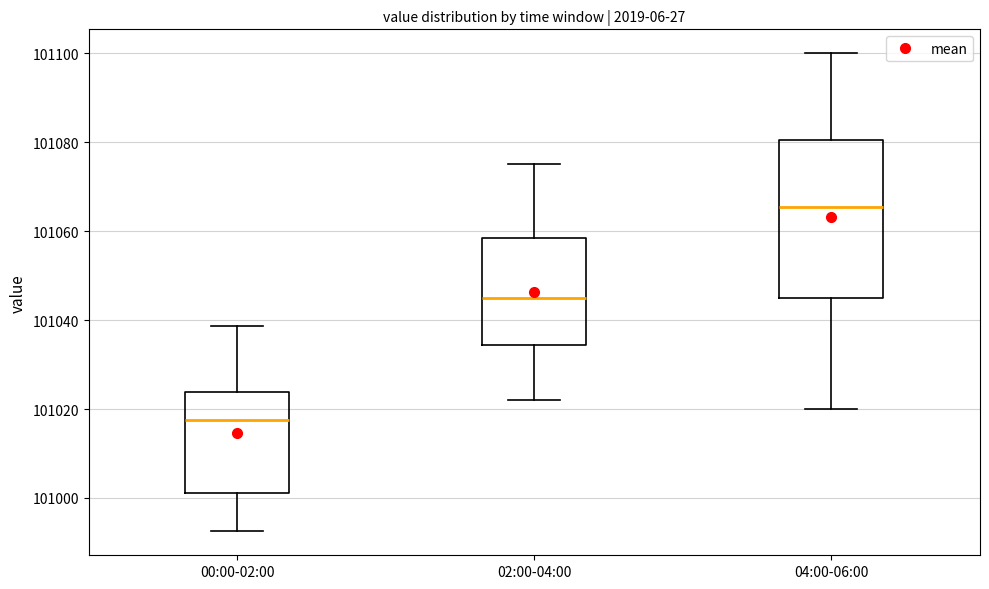

Reading left to right, transcribe this box plot: for each box, give where its median line is, the range the box spans, and where its two whiskers end, as read against the y-axis. The values are not printed on the chart, so give them approximately, as read against the axis.

00:00-02:00: median 101018, box 101002 to 101024, whiskers 100992 to 101038
02:00-04:00: median 101046, box 101034 to 101058, whiskers 101022 to 101076
04:00-06:00: median 101066, box 101046 to 101080, whiskers 101020 to 101100